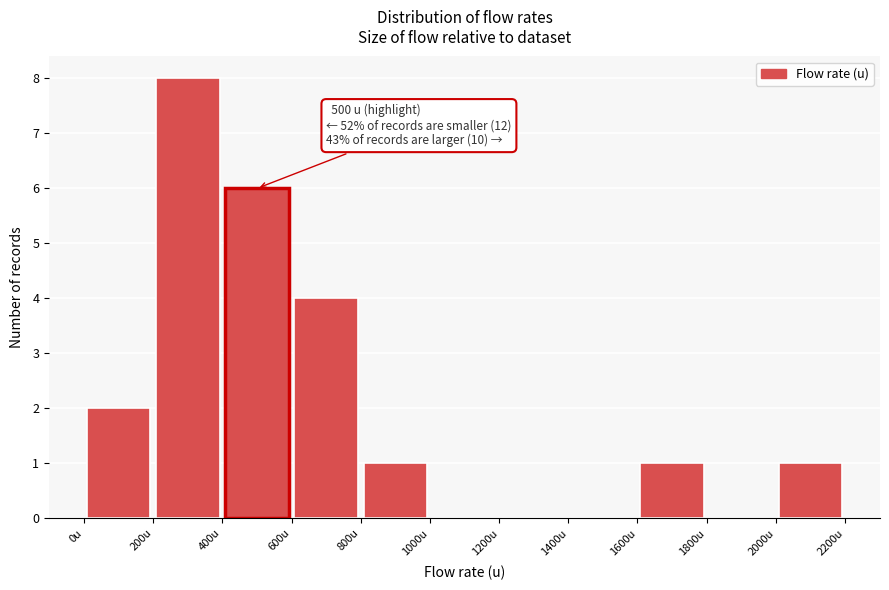

Over which range of the x-axis is the bar tallest?

200 to 400